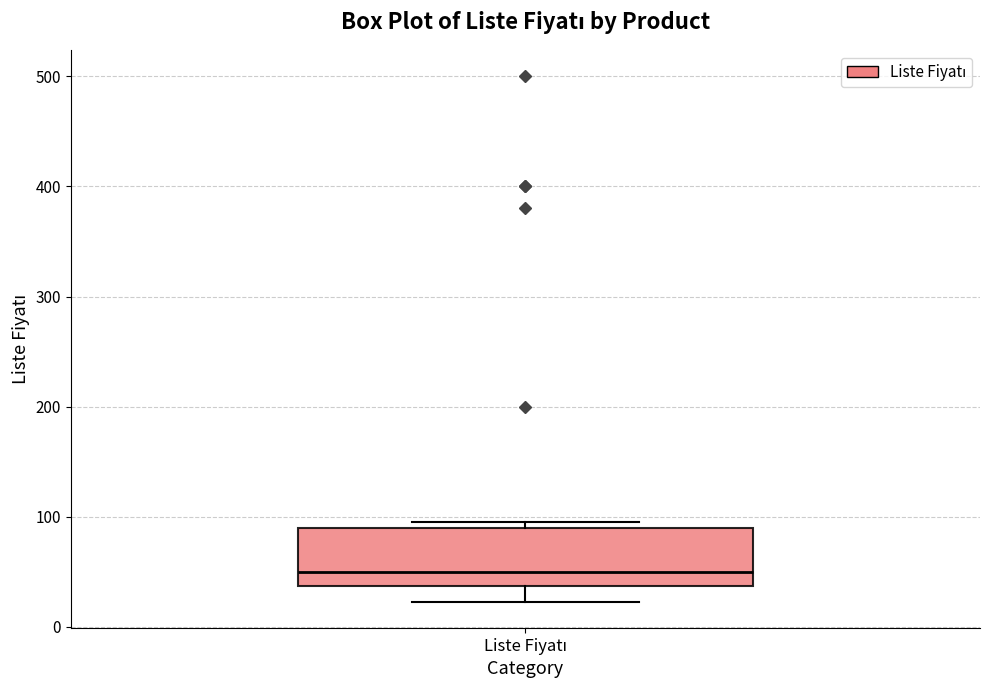

Transcribe this box plot: give where the median line is, the range the box spans, and where the two whiskers end, as read against the y-axis. The values are not printed on the chart, so give them approximately, as read against the axis.

median 50, box 40 to 90, whiskers 20 to 100